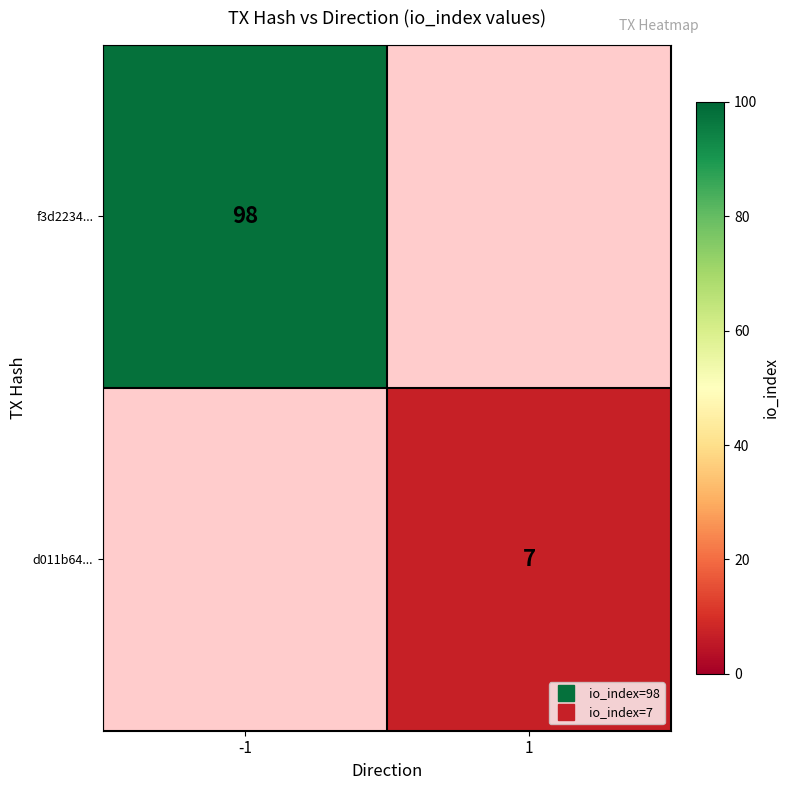

Rank the categories by d011b64... value from lowest to highest.

-1, 1